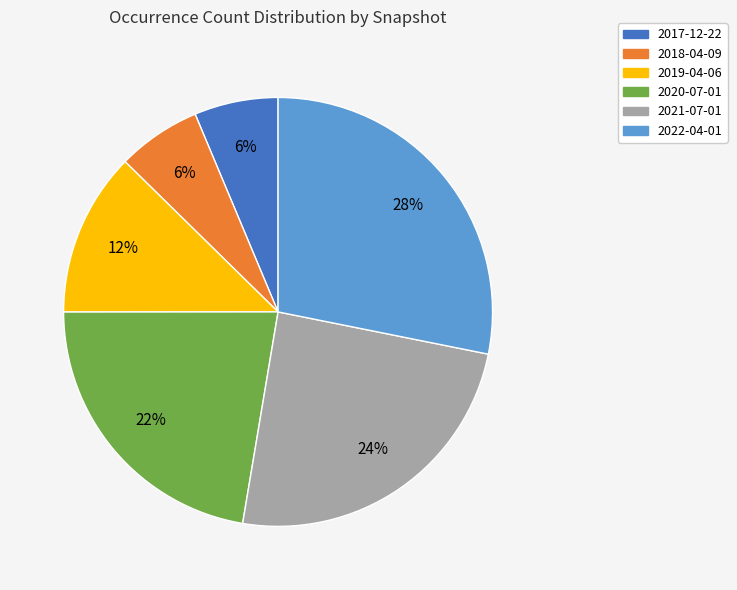

To the nearest percent, what percentage of the pie is 2017-12-22?

6%